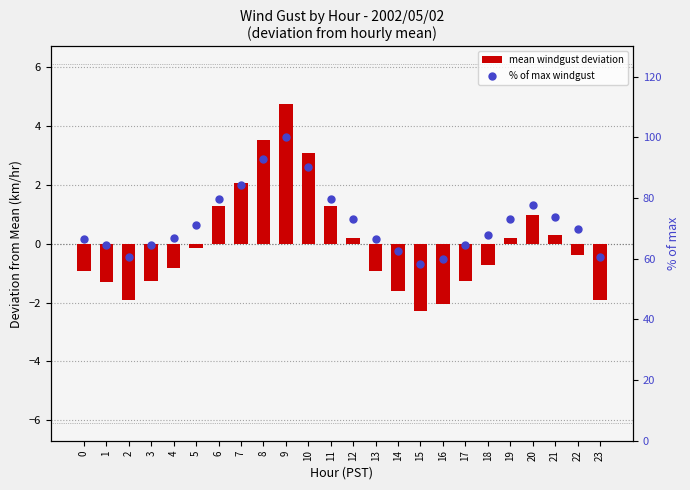

Which series has the largest total across all categories?

% of max windgust